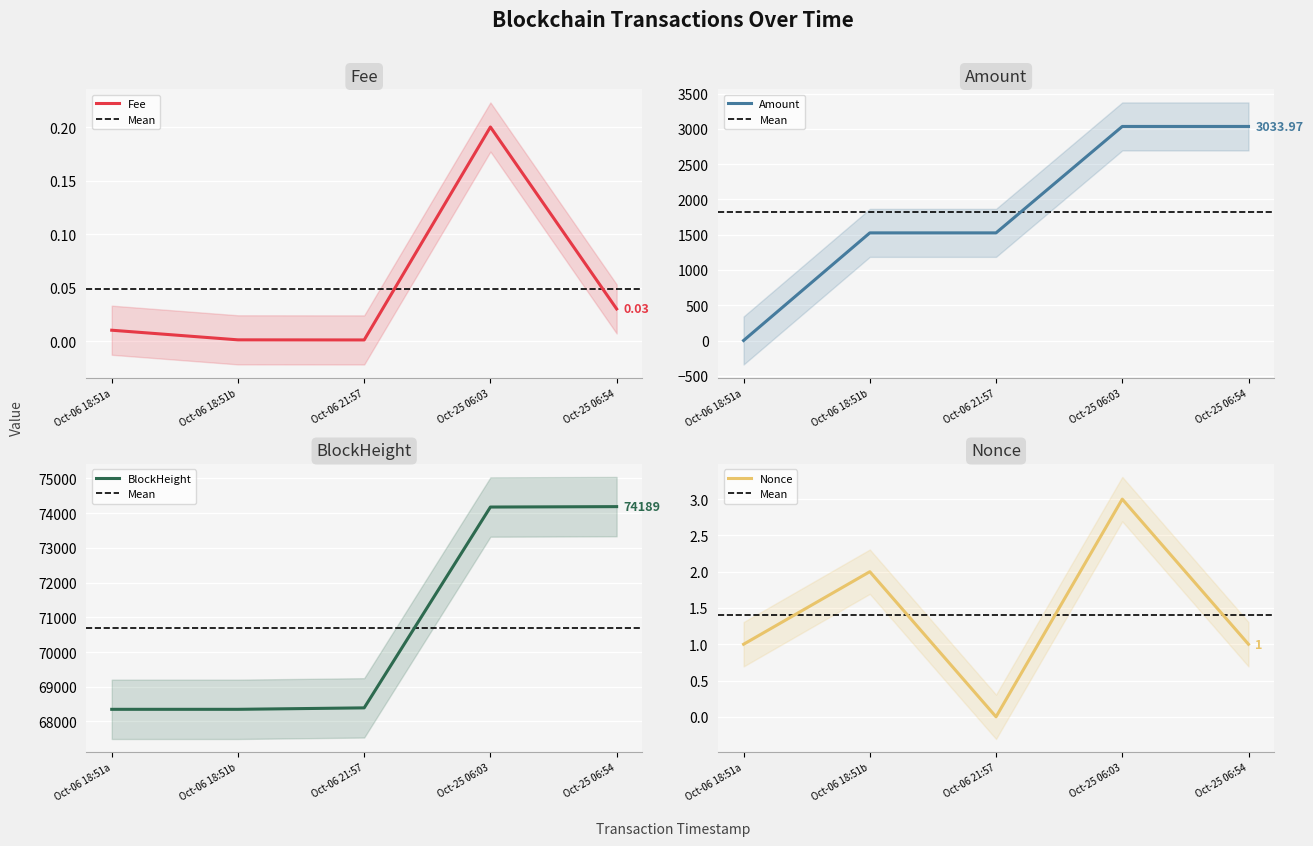

What is the maximum value for Nonce?

3